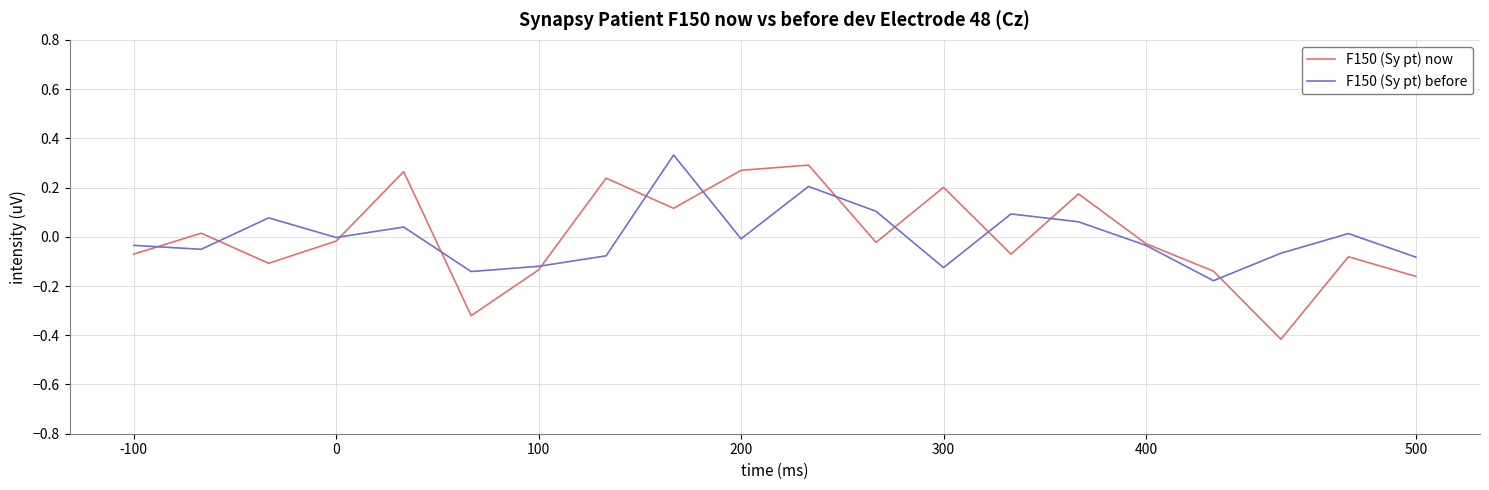

Count the number of categories in the chart.

20